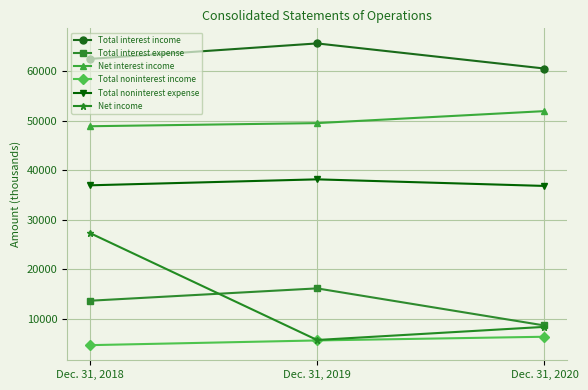

What value does the Net income series have at Dec. 31, 2020?

8334